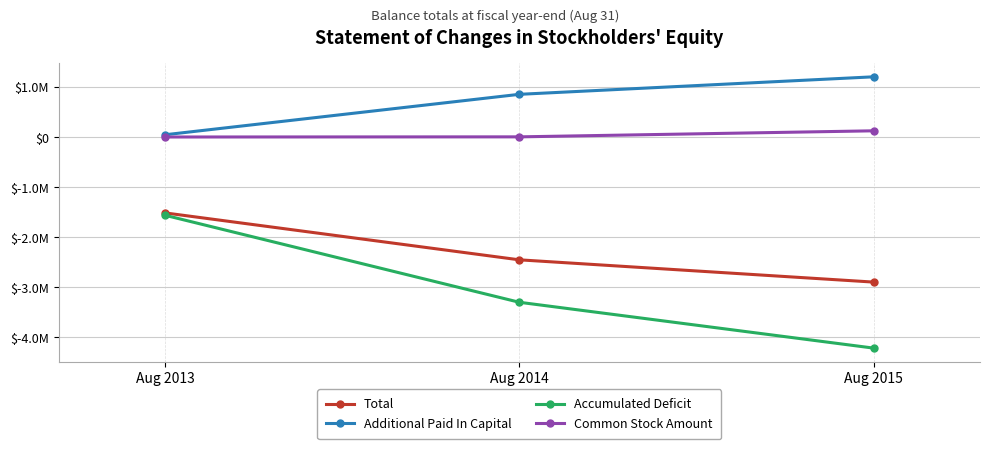

What is the spread (max minus min) of values at Aug 2015?

5419436